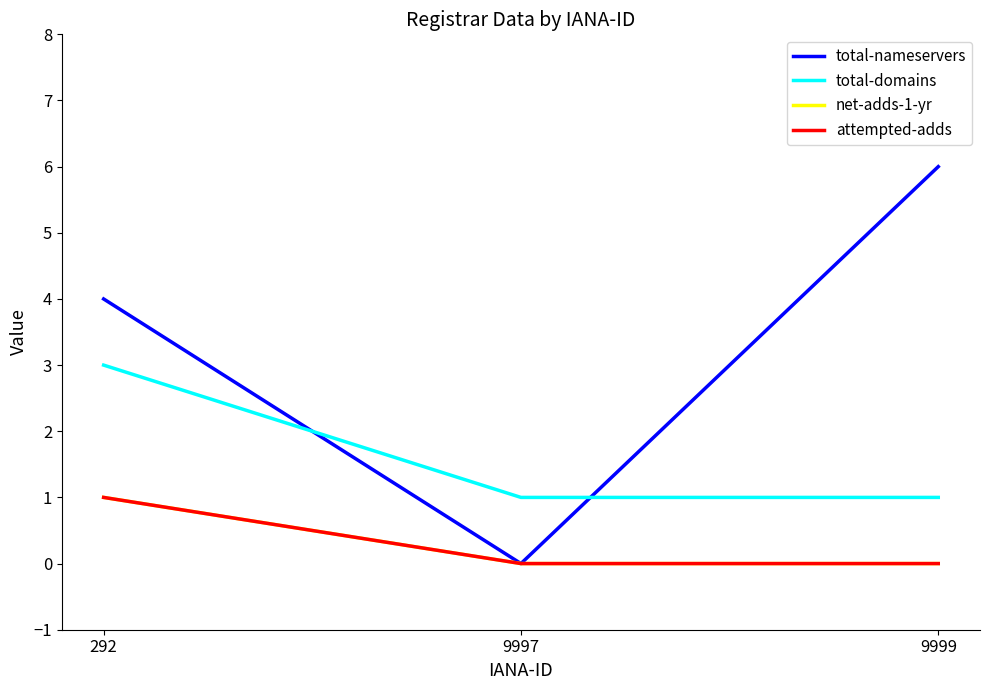

List the labels in order of attempted-adds value, largest first.

292, 9997, 9999